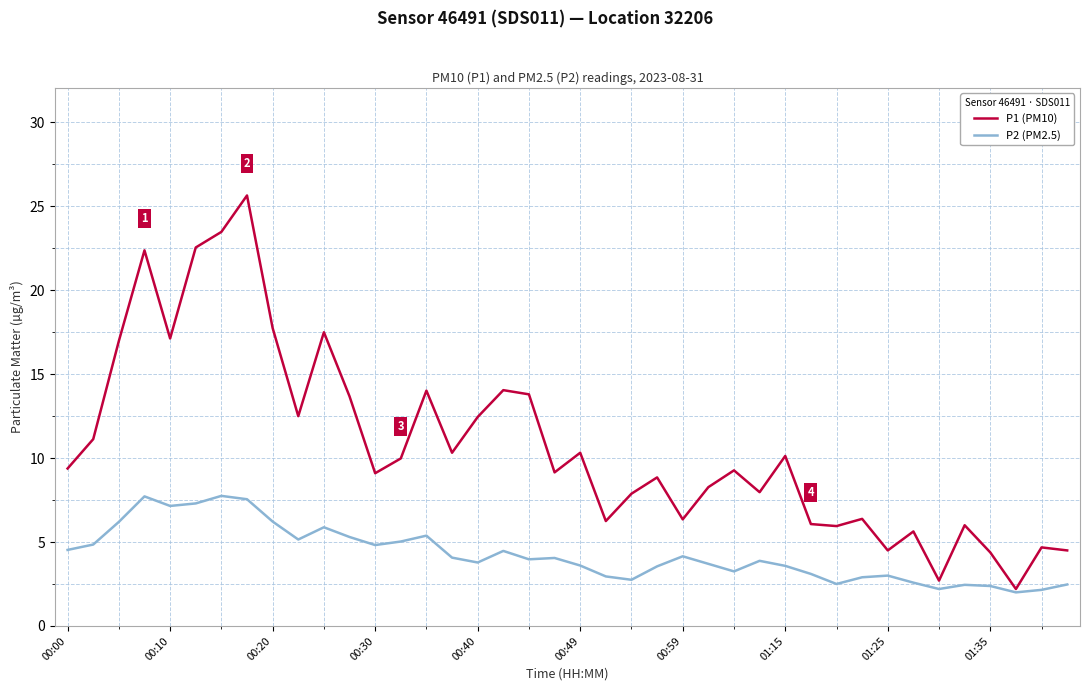

List the series in order of their overall mean, lowest first.

P2 (PM2.5), P1 (PM10)